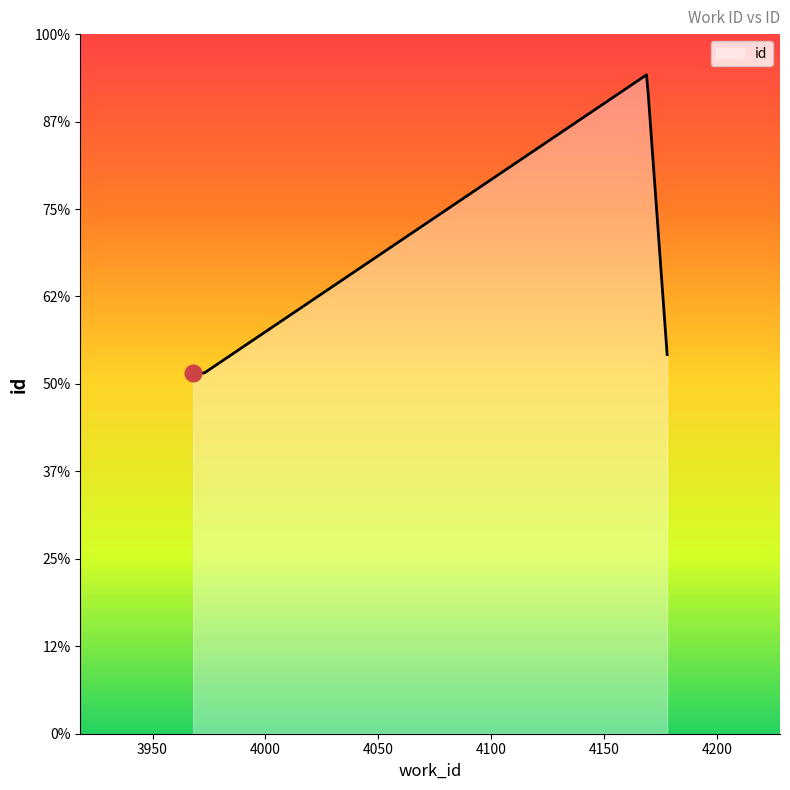

What is the average value?

12574